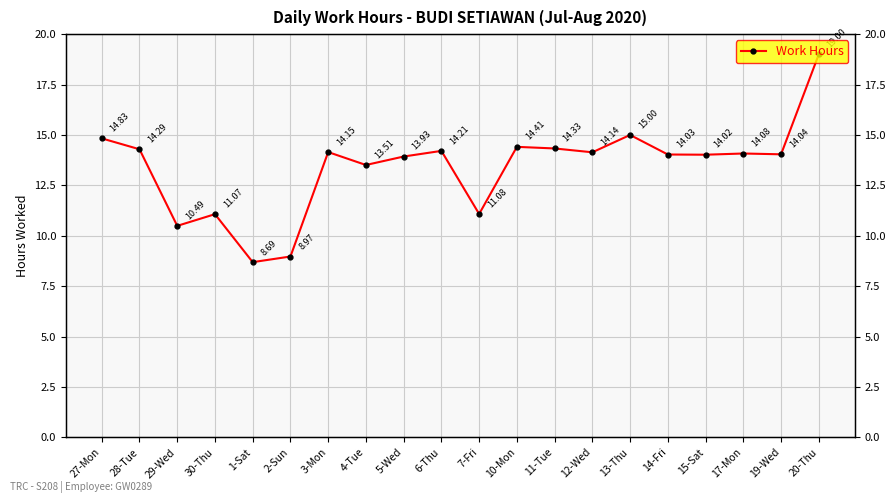

The value at 7-Fri is 11.1. True or false?

True